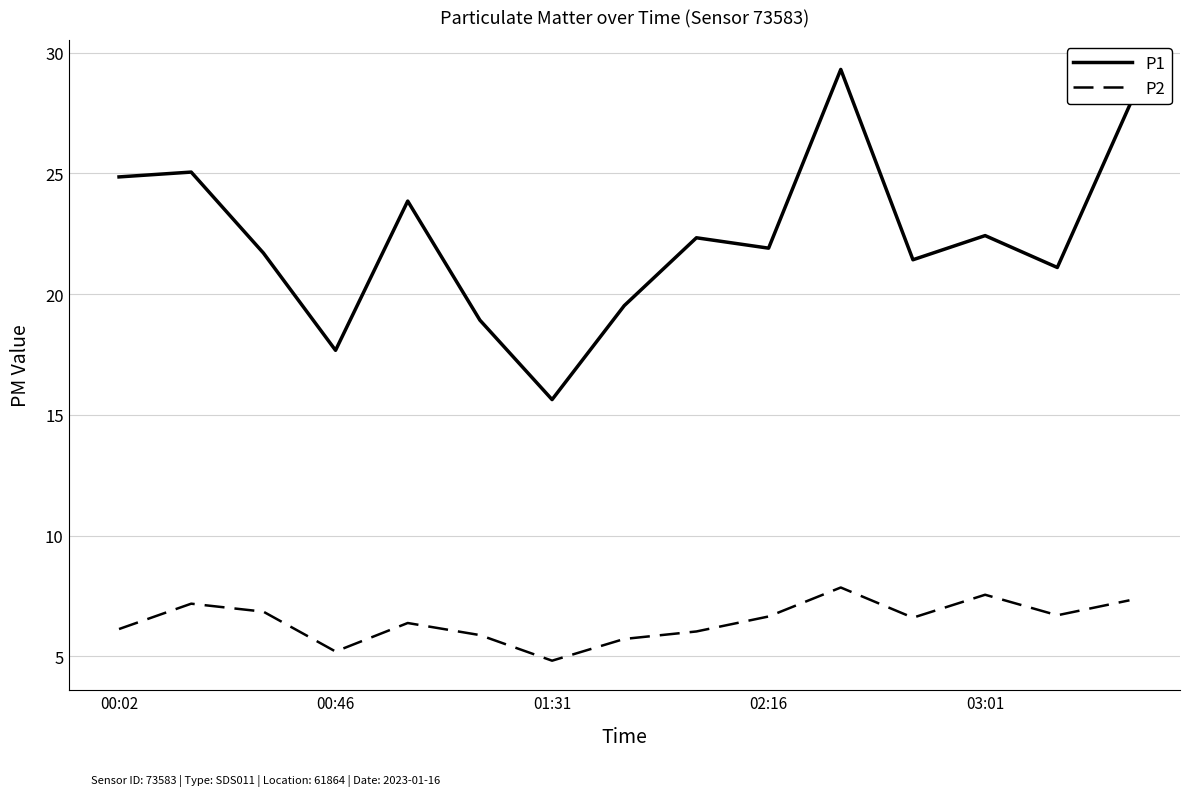

True or false: P2 and P1 intersect in this chart.

False